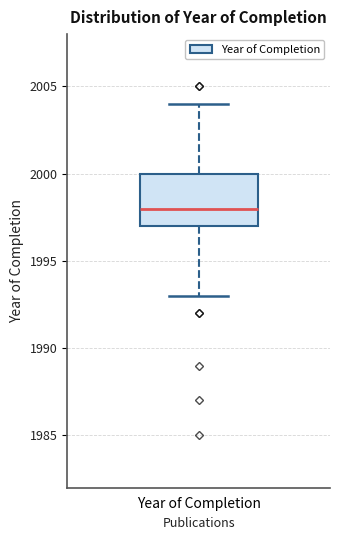

Transcribe this box plot: give where the median line is, the range the box spans, and where the two whiskers end, as read against the y-axis. The values are not printed on the chart, so give them approximately, as read against the axis.

median 1998, box 1997 to 2000, whiskers 1993 to 2004